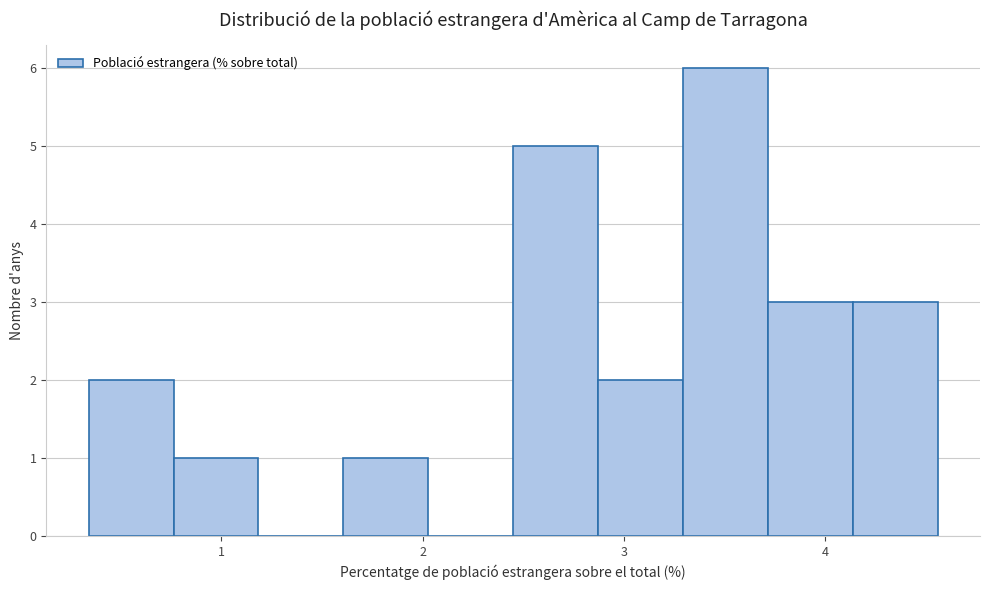

Reading left to right, list every bar in this chart as the range it spans on the x-axis followed by its height. Neither the bar edges nor the heights are printed on the chart, so give them approximately, as read against the axes.

0.3 to 0.8: 2
0.8 to 1.2: 1
1.2 to 1.6: 0
1.6 to 2.0: 1
2.0 to 2.5: 0
2.5 to 2.9: 5
2.9 to 3.3: 2
3.3 to 3.7: 6
3.7 to 4.1: 3
4.1 to 4.6: 3